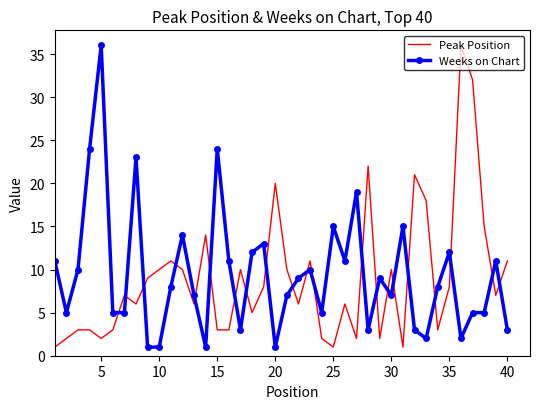

How many intersections are there between Peak Position and Weeks on Chart?

21